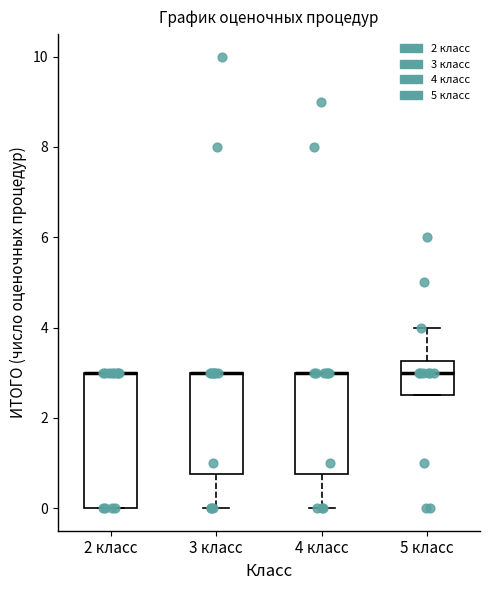

Reading left to right, transcribe this box plot: for each box, give where its median line is, the range the box spans, and where its two whiskers end, as read against the y-axis. The values are not printed on the chart, so give them approximately, as read against the axis.

2 класс: median 3.0 (drawn on the box's upper edge), box 0.0 to 3.0, whiskers 0.0 to 3.0
3 класс: median 3.0 (drawn on the box's upper edge), box 0.8 to 3.0, whiskers 0.0 to 3.0
4 класс: median 3.0 (drawn on the box's upper edge), box 0.8 to 3.0, whiskers 0.0 to 3.0
5 класс: median 3.0, box 2.6 to 3.2, whiskers 2.6 to 4.0